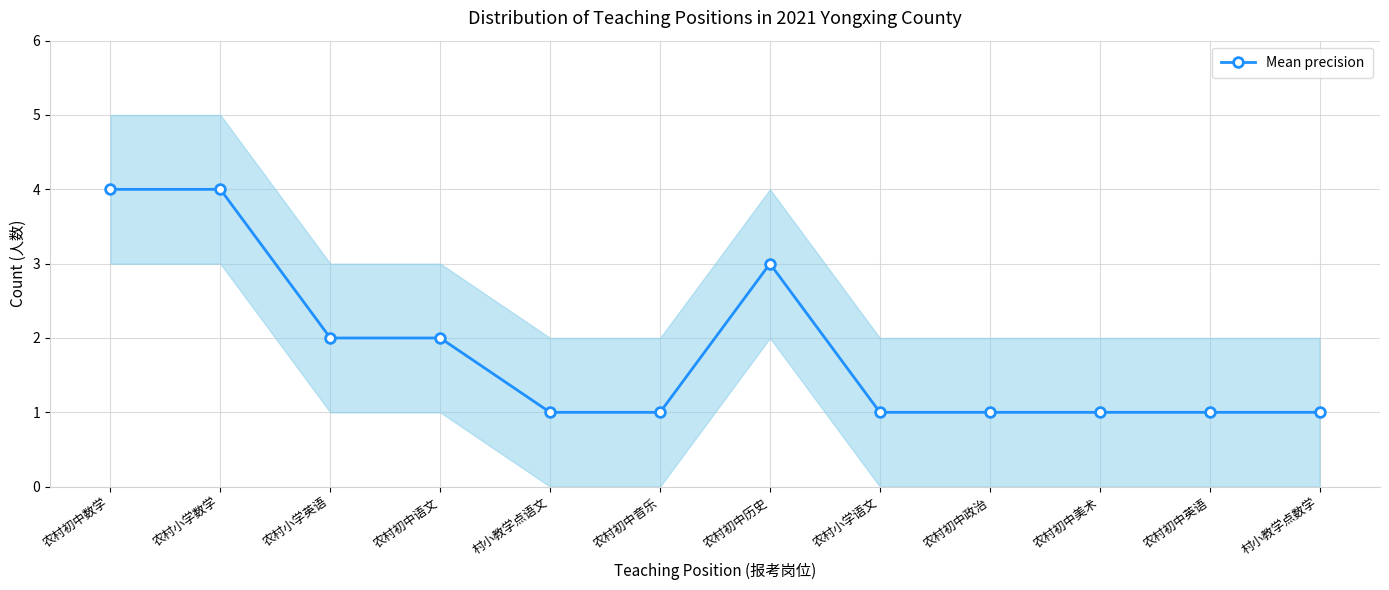

Between 农村小学数学 and 农村初中英语, which is larger?

农村小学数学